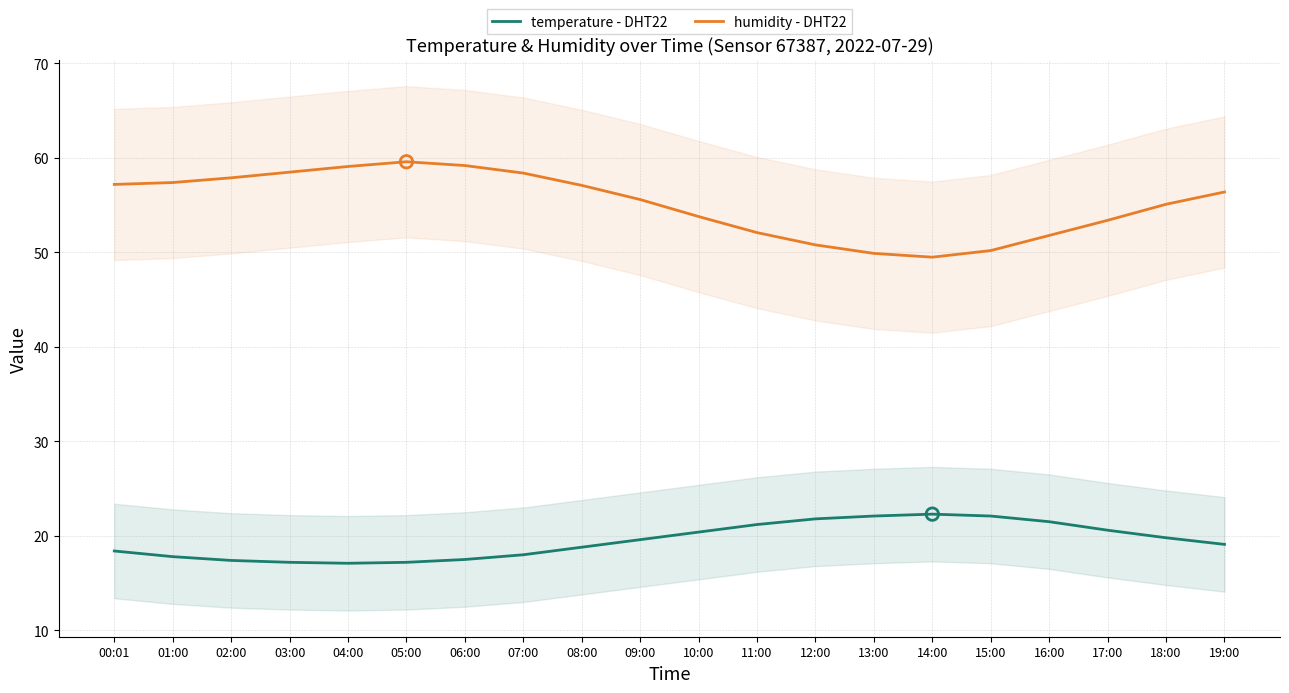

What is the total value across all series at 07:00?

76.4